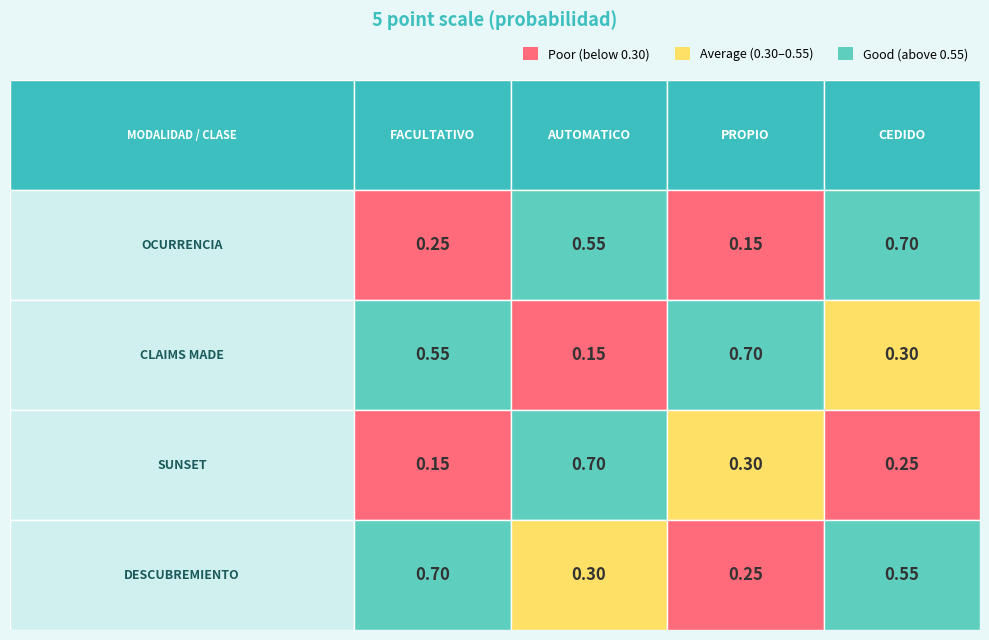

Reading left to right, extract all data points from this chart.

OCURRENCIA: 0.2	0.6	0.1	0.7
CLAIMS MADE: 0.6	0.1	0.7	0.3
SUNSET: 0.1	0.7	0.3	0.2
DESCUBREMIENTO: 0.7	0.3	0.2	0.6